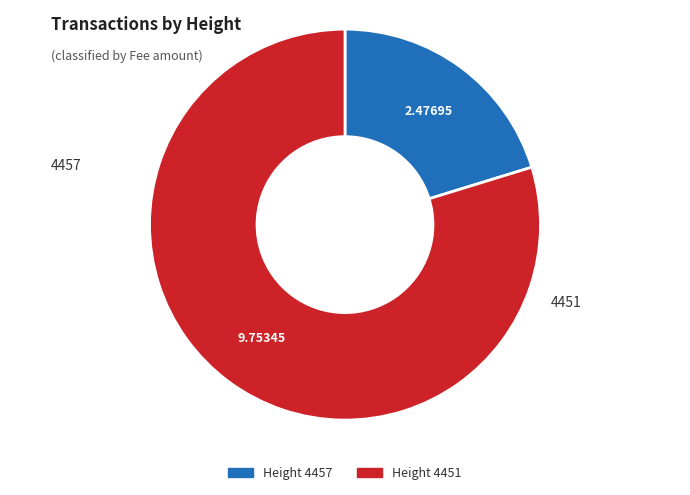

Count the number of slices in the pie.

2